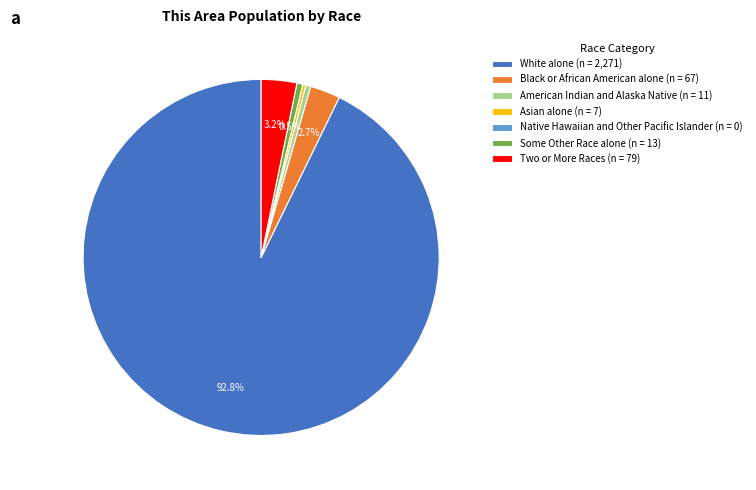

Which has a higher value, Asian alone (n = 7) or White alone (n = 2,271)?

White alone (n = 2,271)